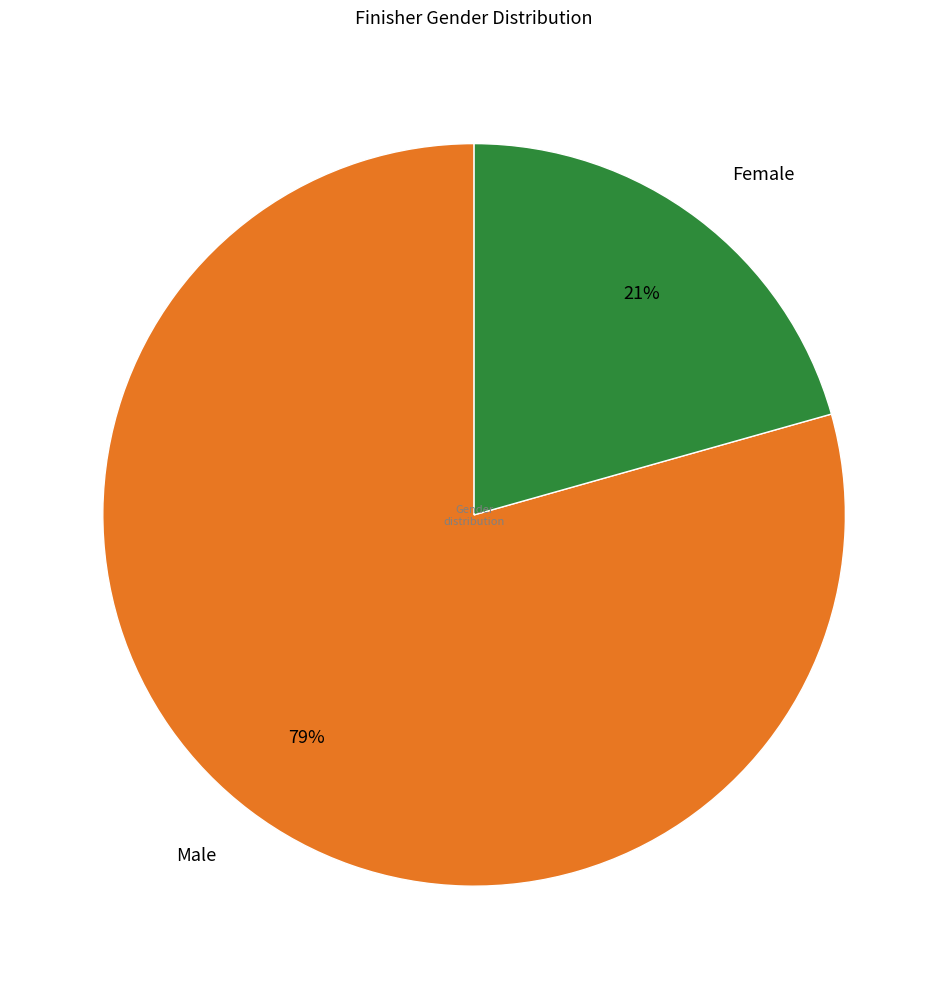

To the nearest percent, what portion does Female represent?

21%